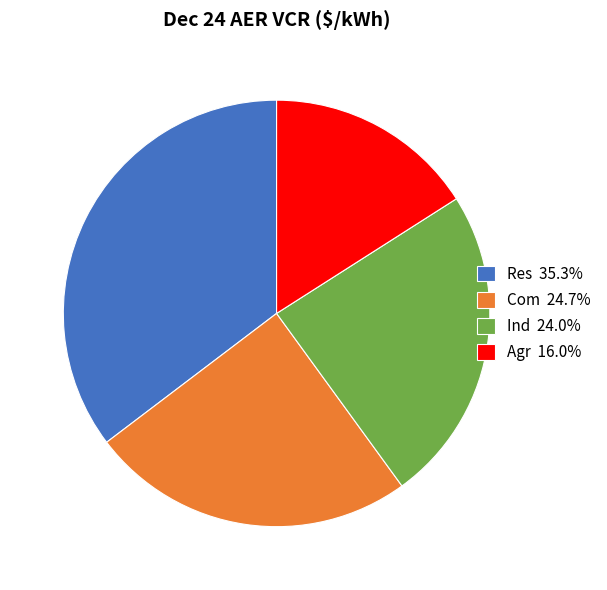

What is the ratio of the value at Ind 24.0% to the value at Agr 16.0%?

1.5